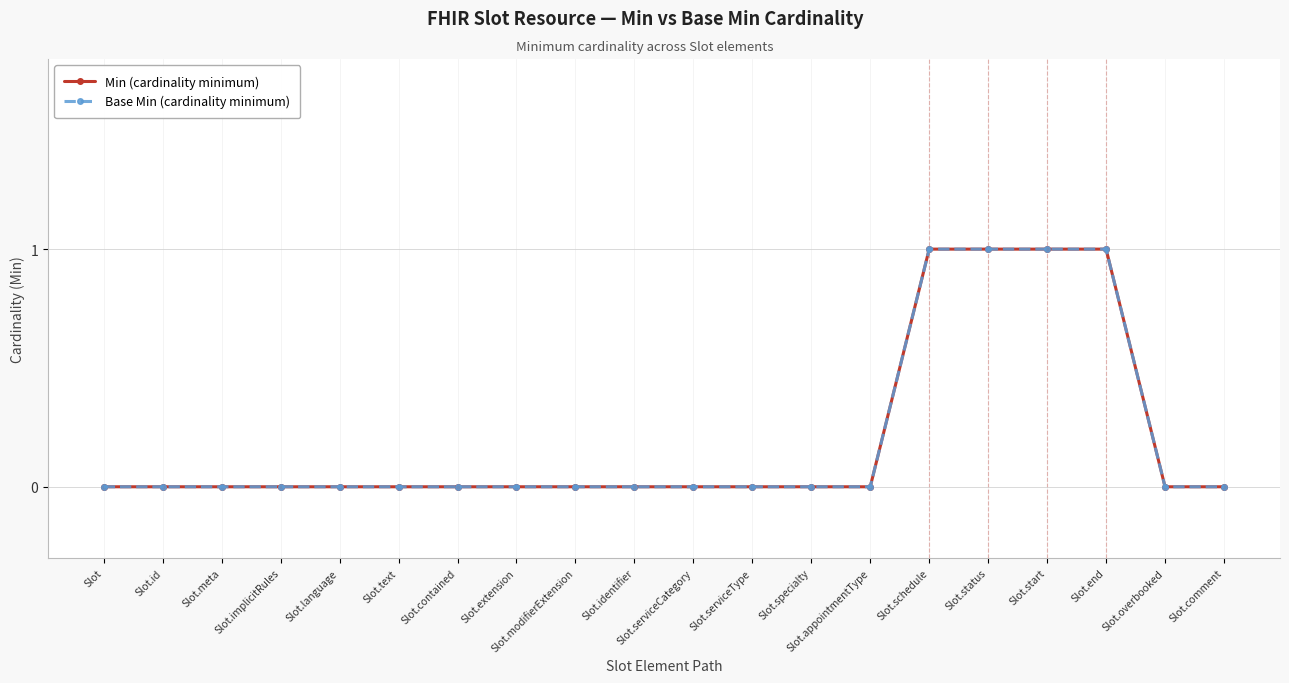

What position from the right is Slot.extension?

13